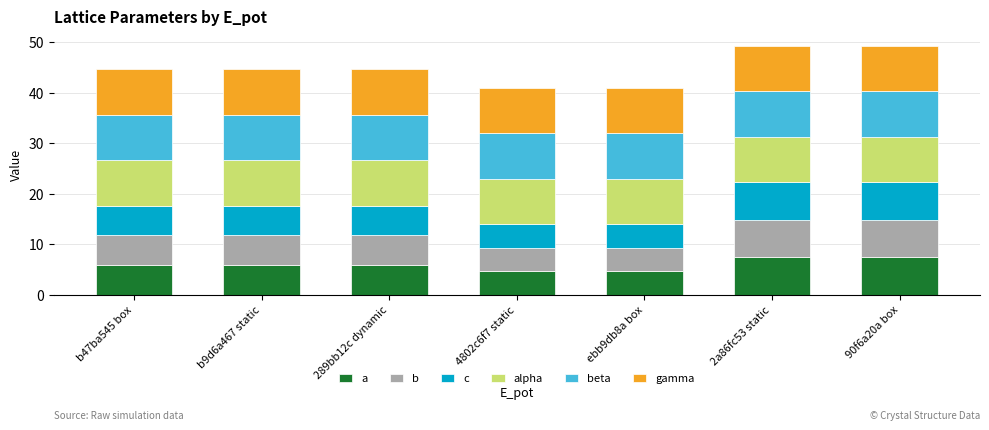

What is the sum of all a values?

41.8